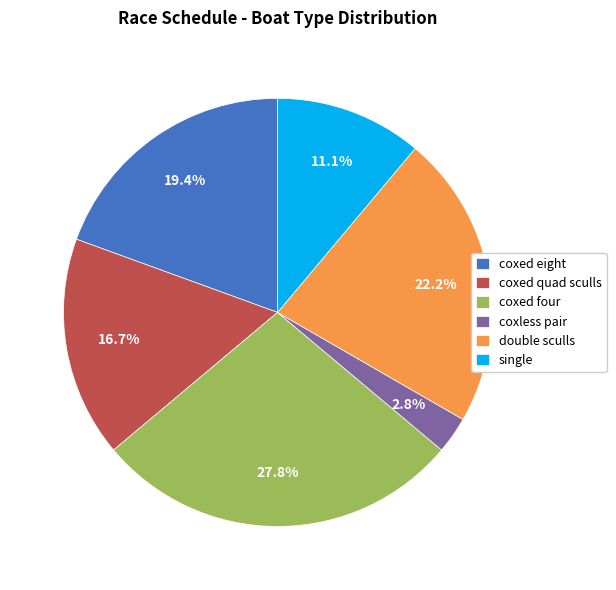

What percentage do coxless pair and coxed four together represent?

30.6%